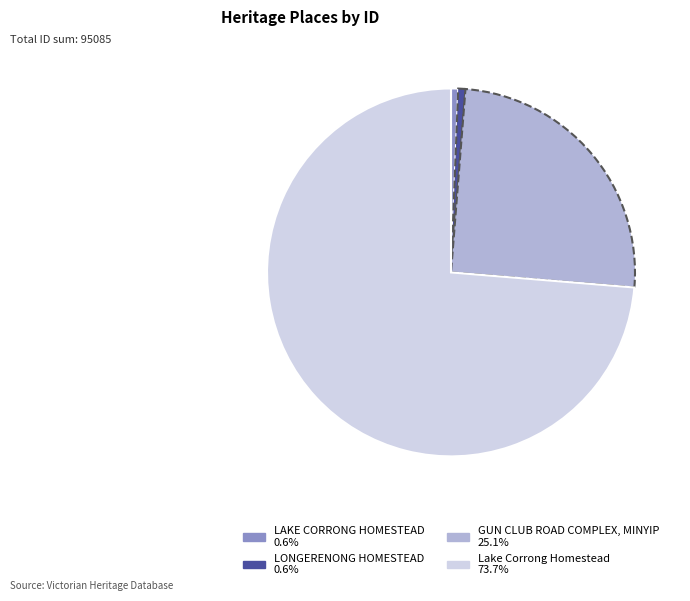

Which slice is the largest?

Lake Corrong Homestead